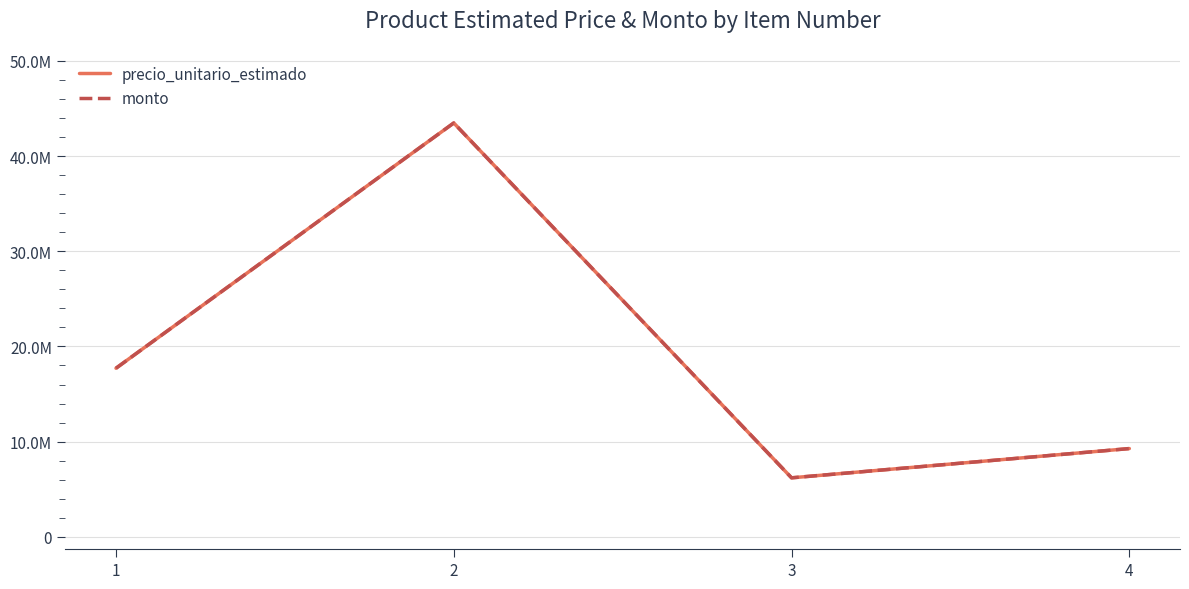

Is this an area chart (filled region under the line)?

No